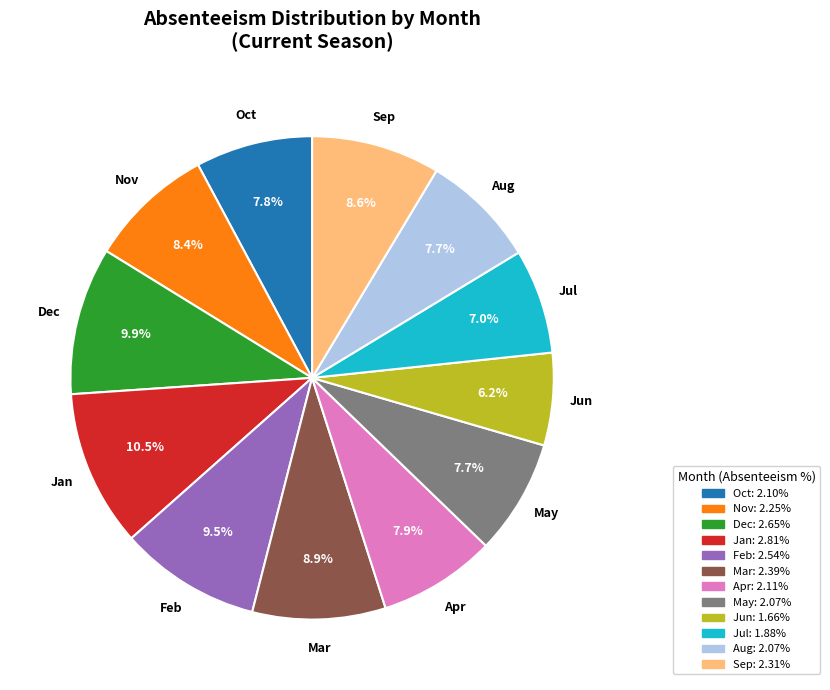

Which category has the biggest portion of the pie?

Jan